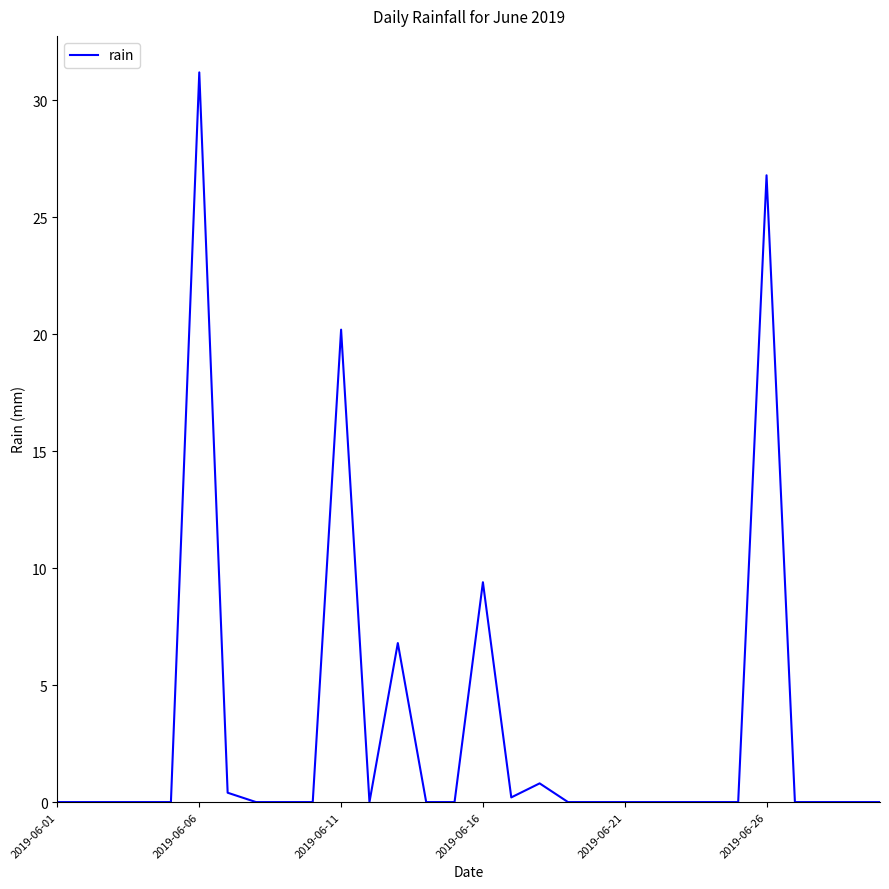

What is the difference between the maximum and minimum values?

31.2